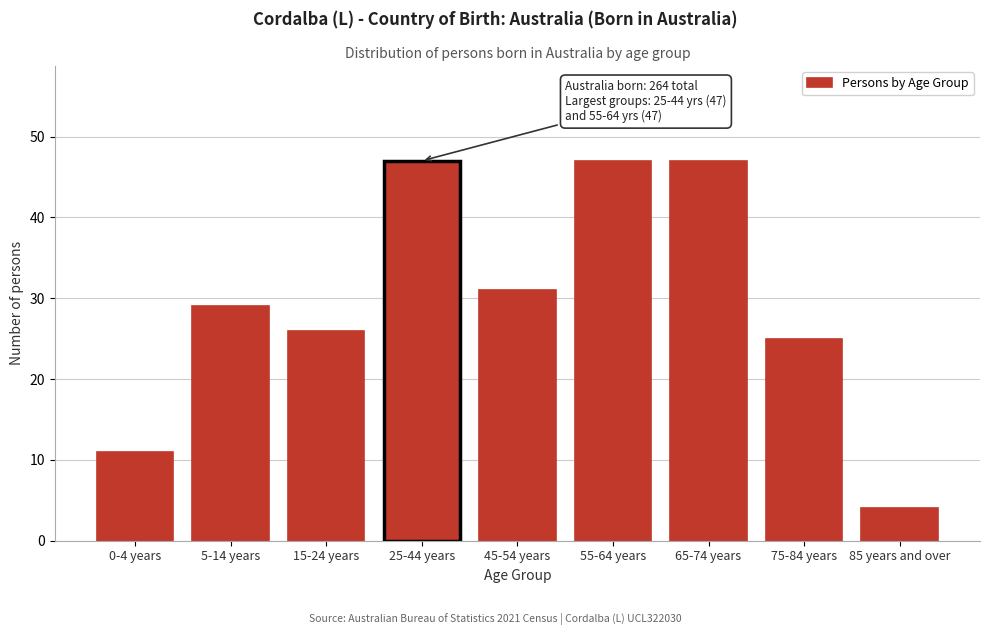

Reading left to right, extract all data points from this chart.

0-4 years=11	5-14 years=29	15-24 years=26	25-44 years=47	45-54 years=31	55-64 years=47	65-74 years=47	75-84 years=25	85 years and over=4